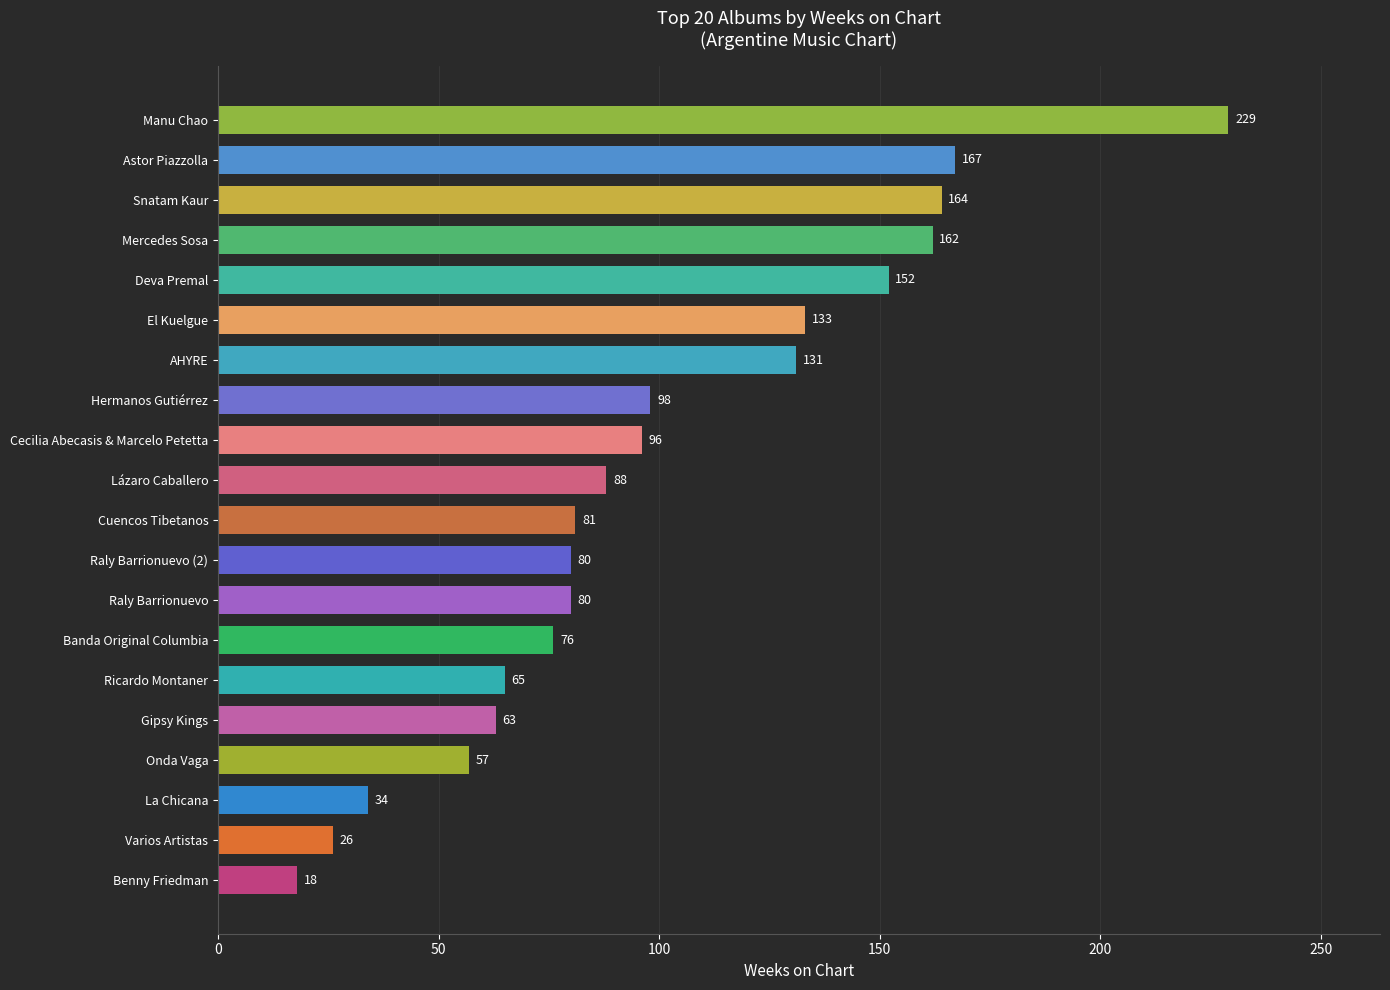

Which category has the highest value across all series?

Manu Chao